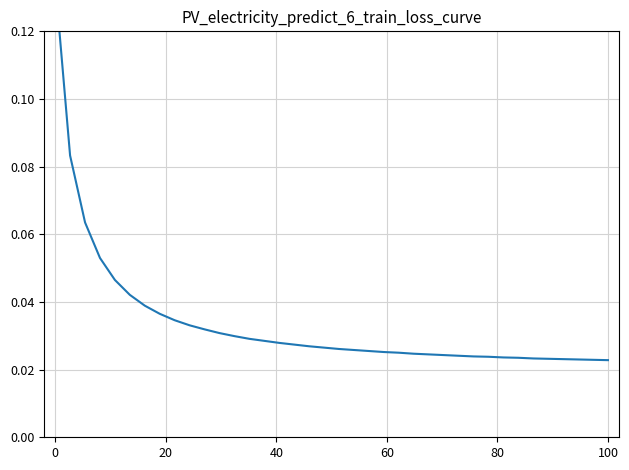

What is the difference between the second highest and minimum values?

0.1